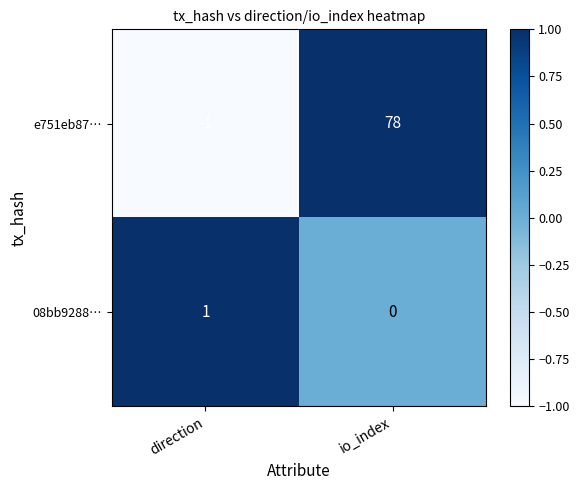

Between direction and io_index, which series saw the biggest shift?

e751eb87…